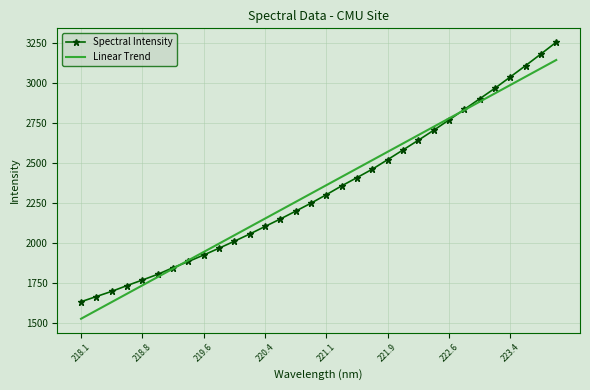

Which series has the widest spread of values?

Spectral Intensity